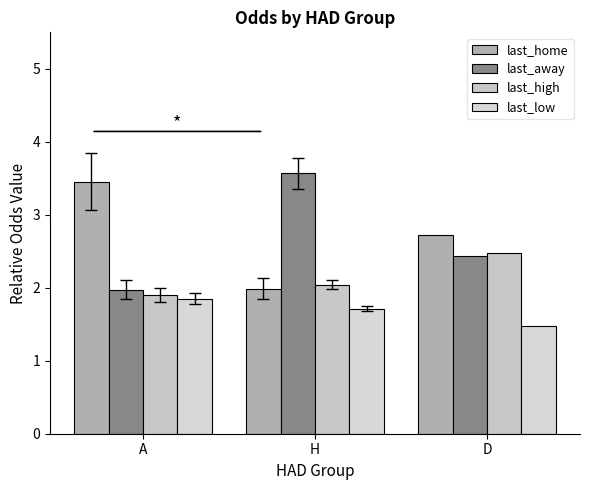

What is the label of the 3rd bar from the right?

A